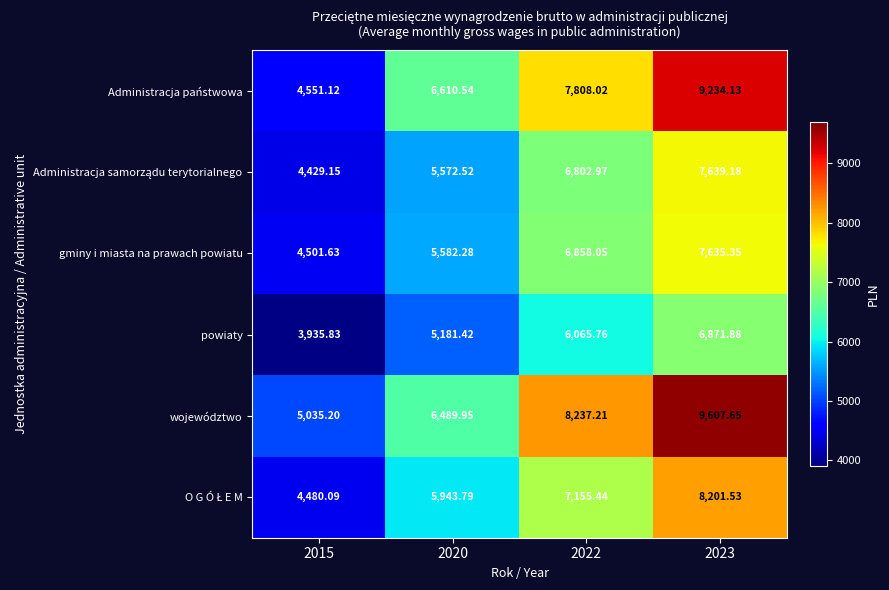

Which series has the widest spread of values?

Administracja państwowa